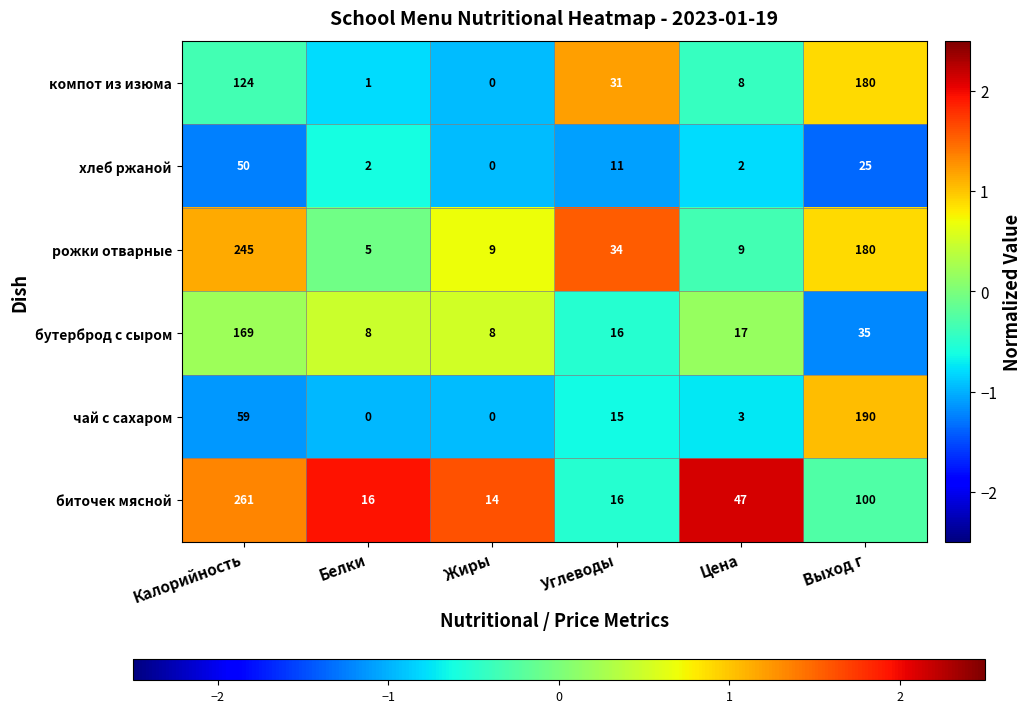

At which category is the sum across all series the highest?

Калорийность